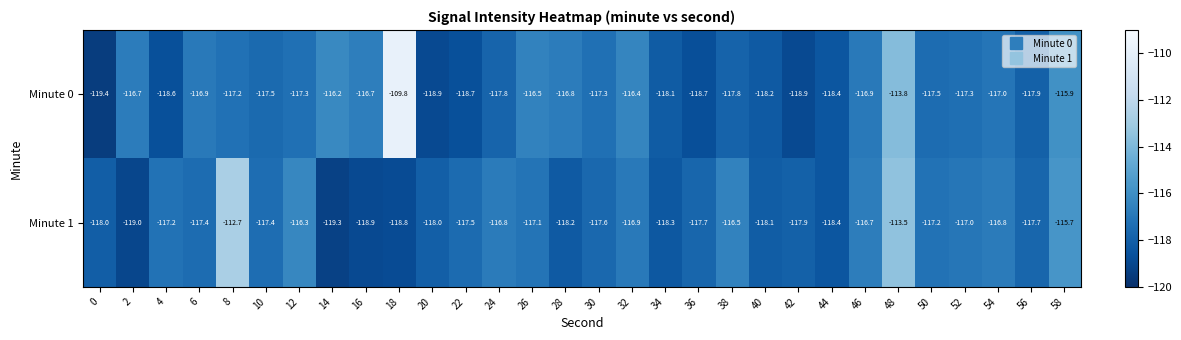

Which category has the highest value in the Minute 0 series?

18